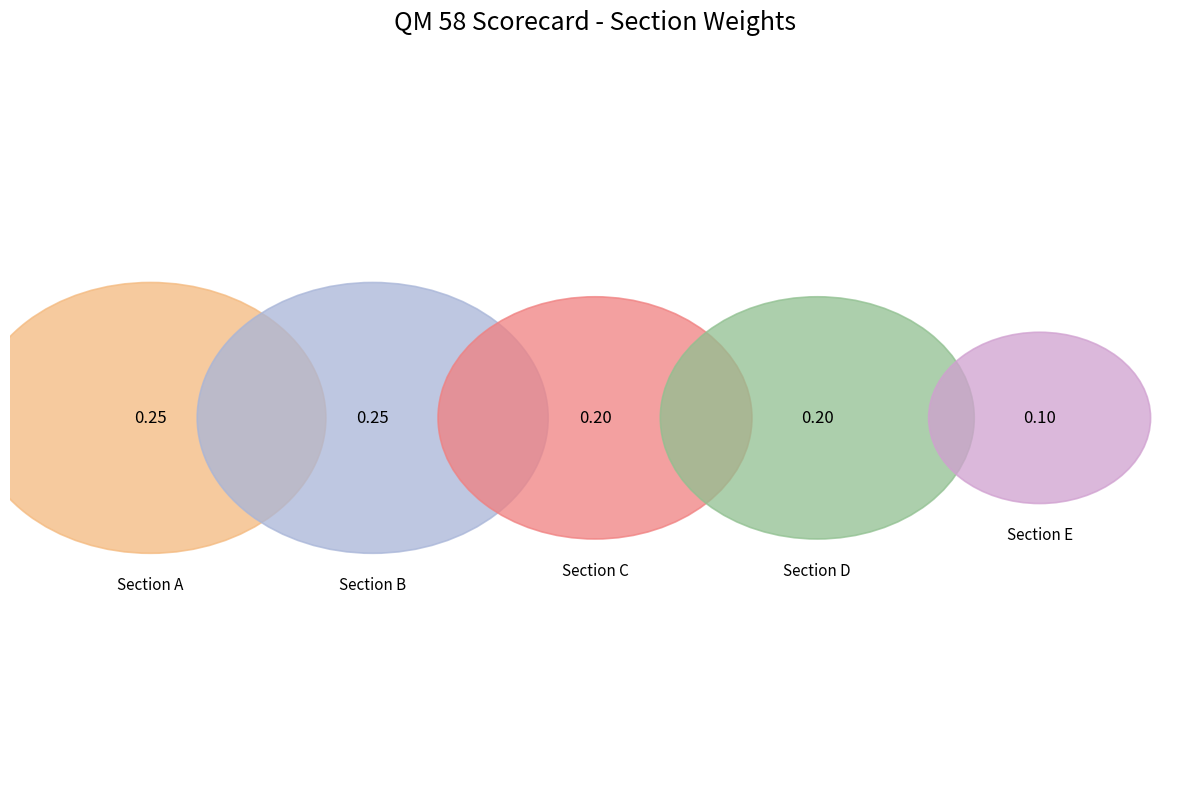

What percentage is the Section D slice, to the nearest percent?

20%